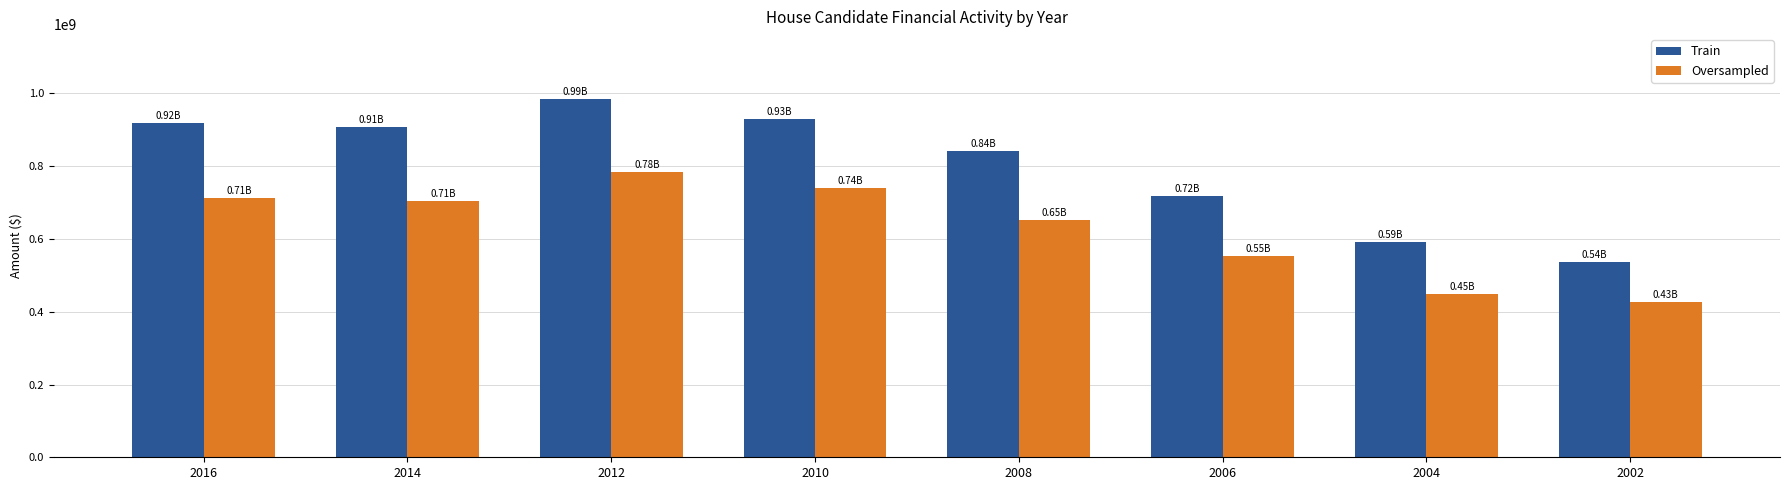

The Oversampled series shows 712355875.5 at 2016. True or false?

True